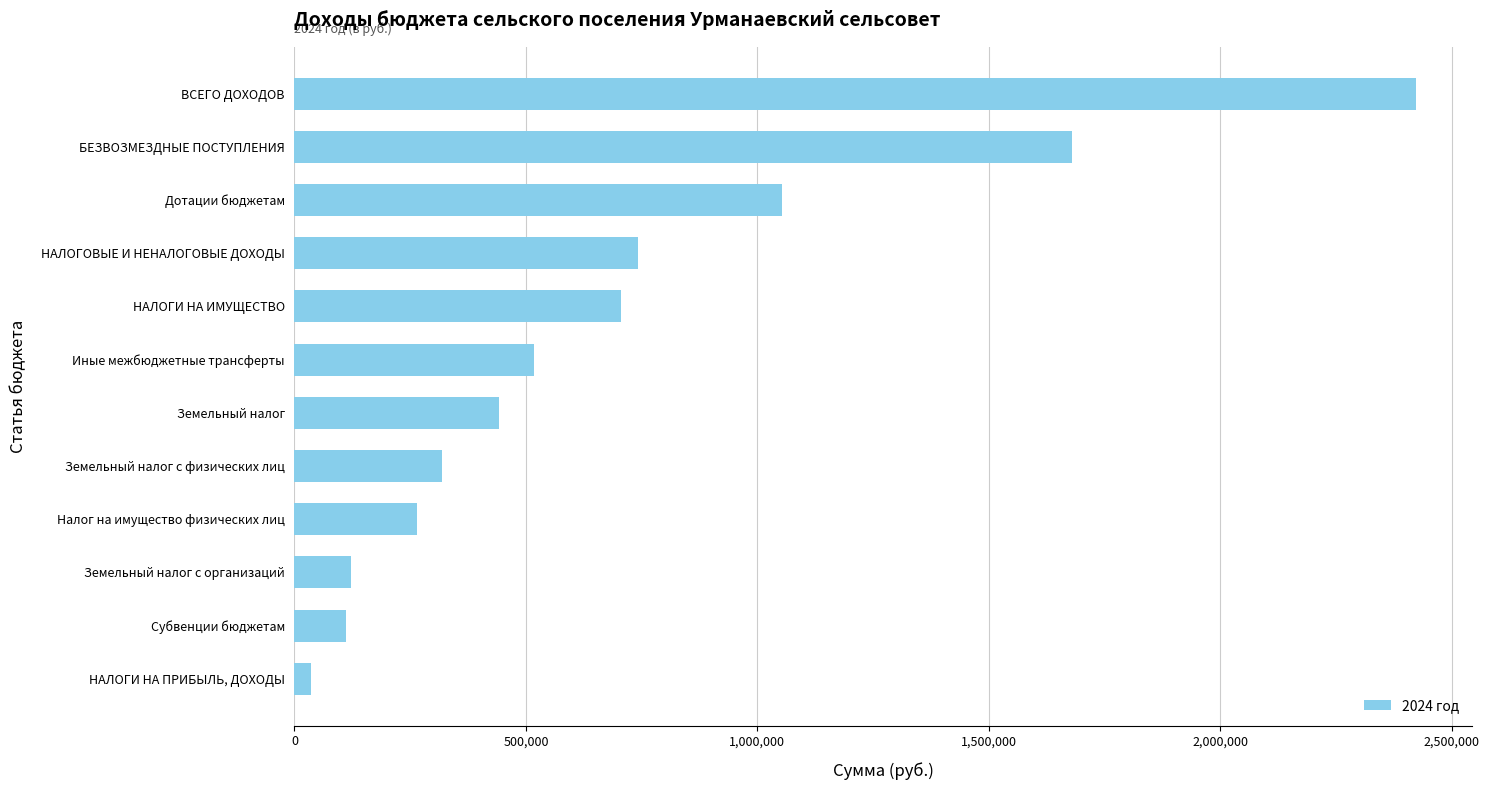

How many data points are less than 517100?

6